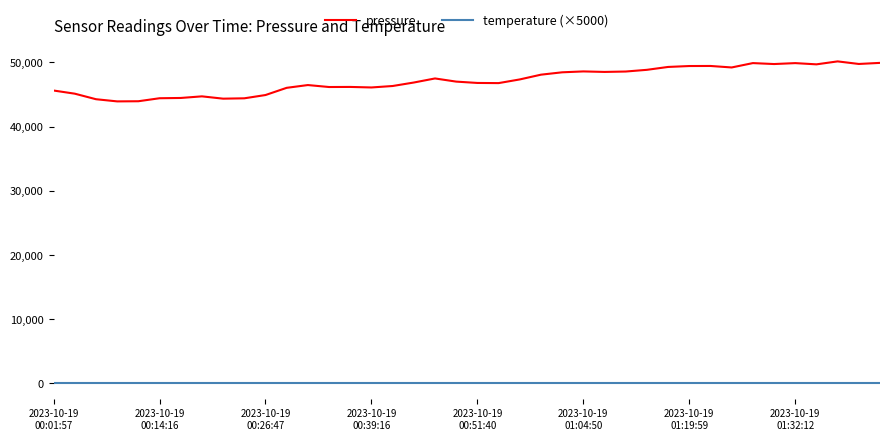

Which series has the largest total across all categories?

pressure